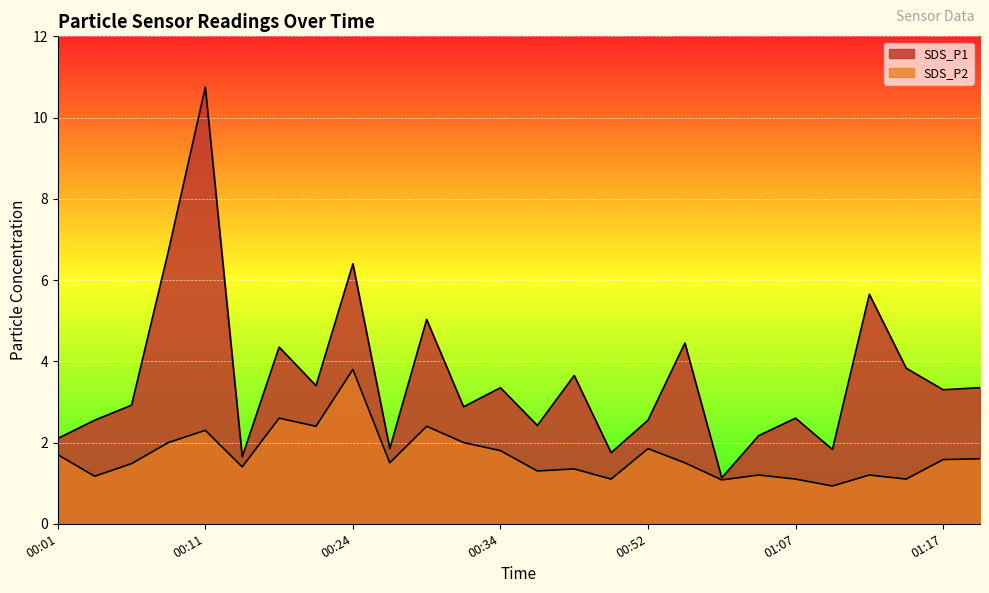

Rank the series by their average value, from highest to lowest.

SDS_P1, SDS_P2